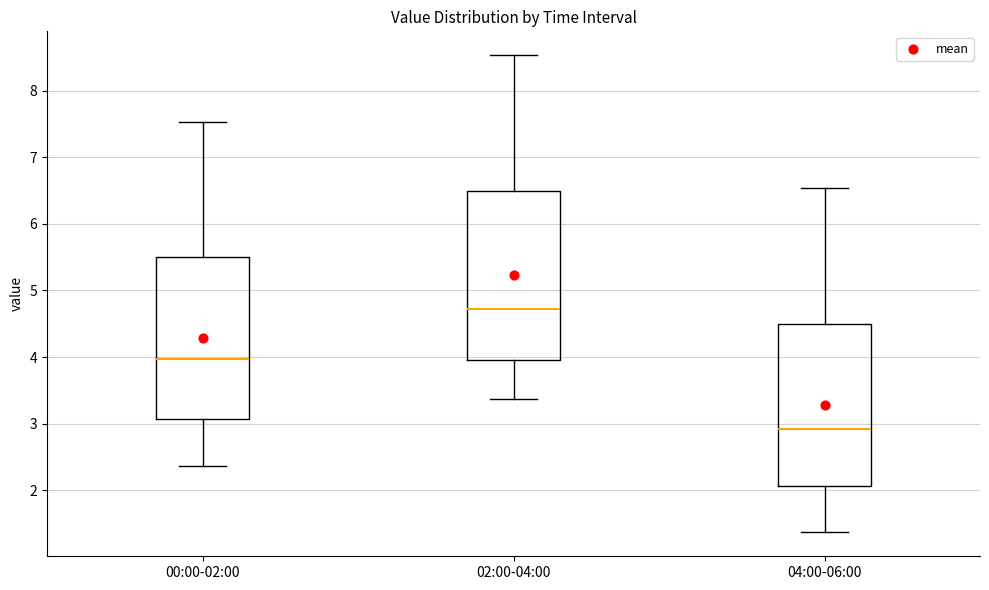

Which box has the highest median line?

02:00-04:00